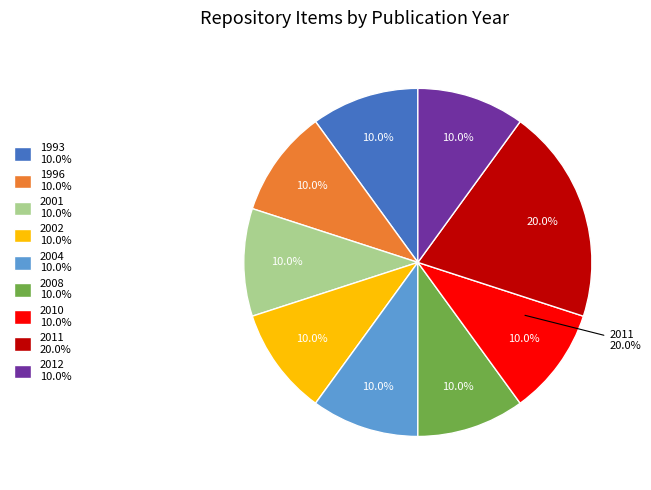

Does 688 account for over 50% of the chart?

No